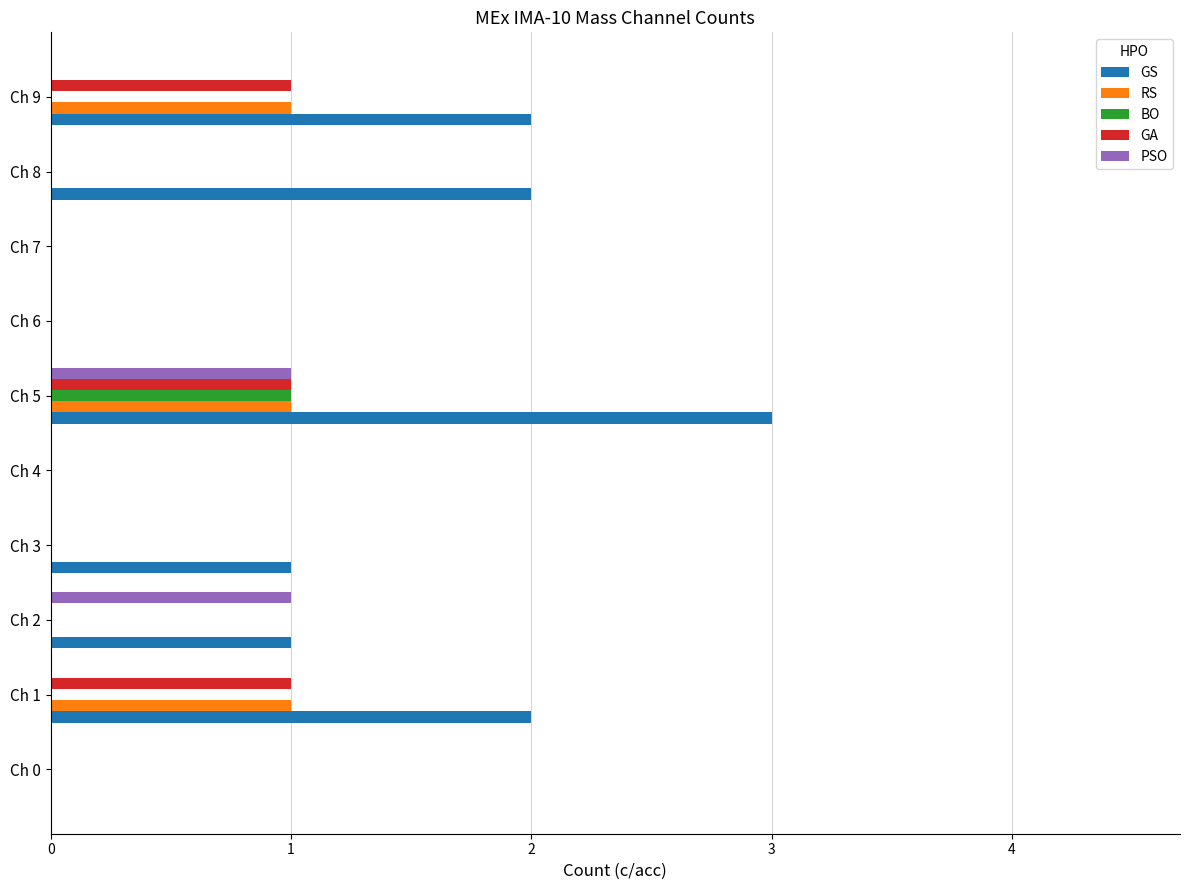

True or false: GA has a value of 1 at Ch 6.

False